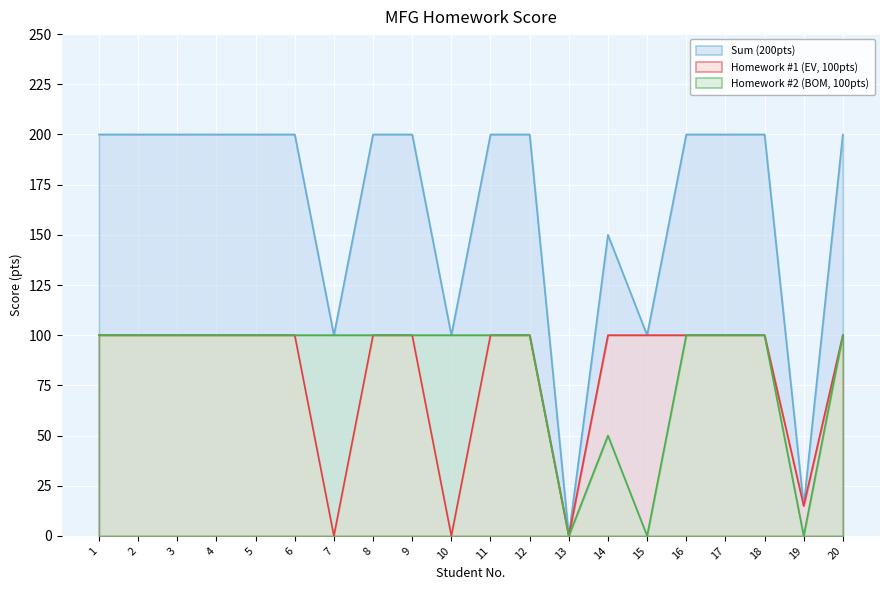

Reading left to right, list all the values displayed in this chart.

Sum (200pts): 200	200	200	200	200	200	100	200	200	100	200	200	0	150	100	200	200	200	15	200
Homework #1 (EV, 100pts): 100	100	100	100	100	100	0	100	100	0	100	100	0	100	100	100	100	100	15	100
Homework #2 (BOM, 100pts): 100	100	100	100	100	100	100	100	100	100	100	100	0	50	0	100	100	100	0	100